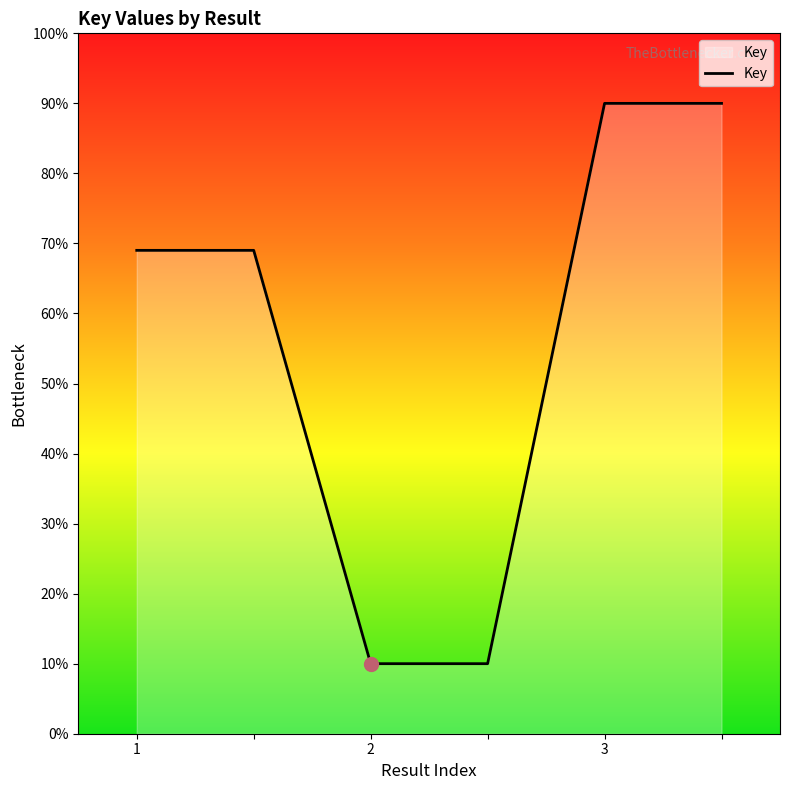

What is the difference between the second highest and minimum values?

80.0